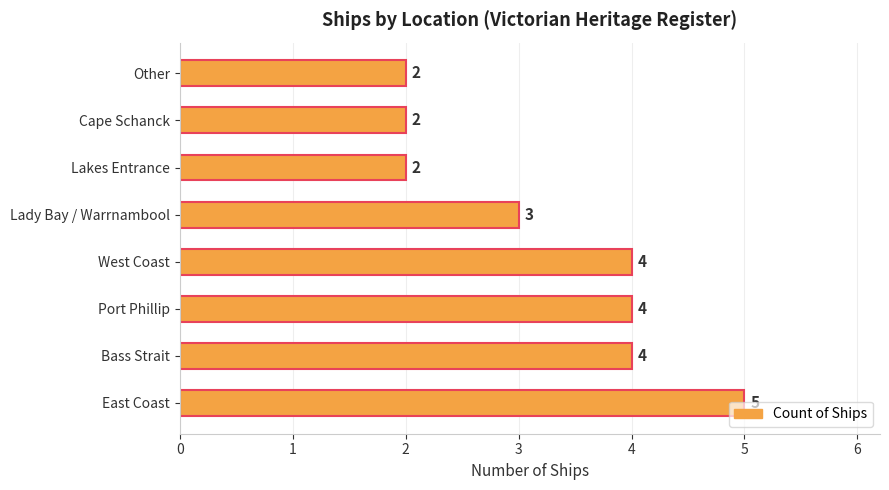

What is the sum of the values at Port Phillip and Lady Bay / Warrnambool?

7